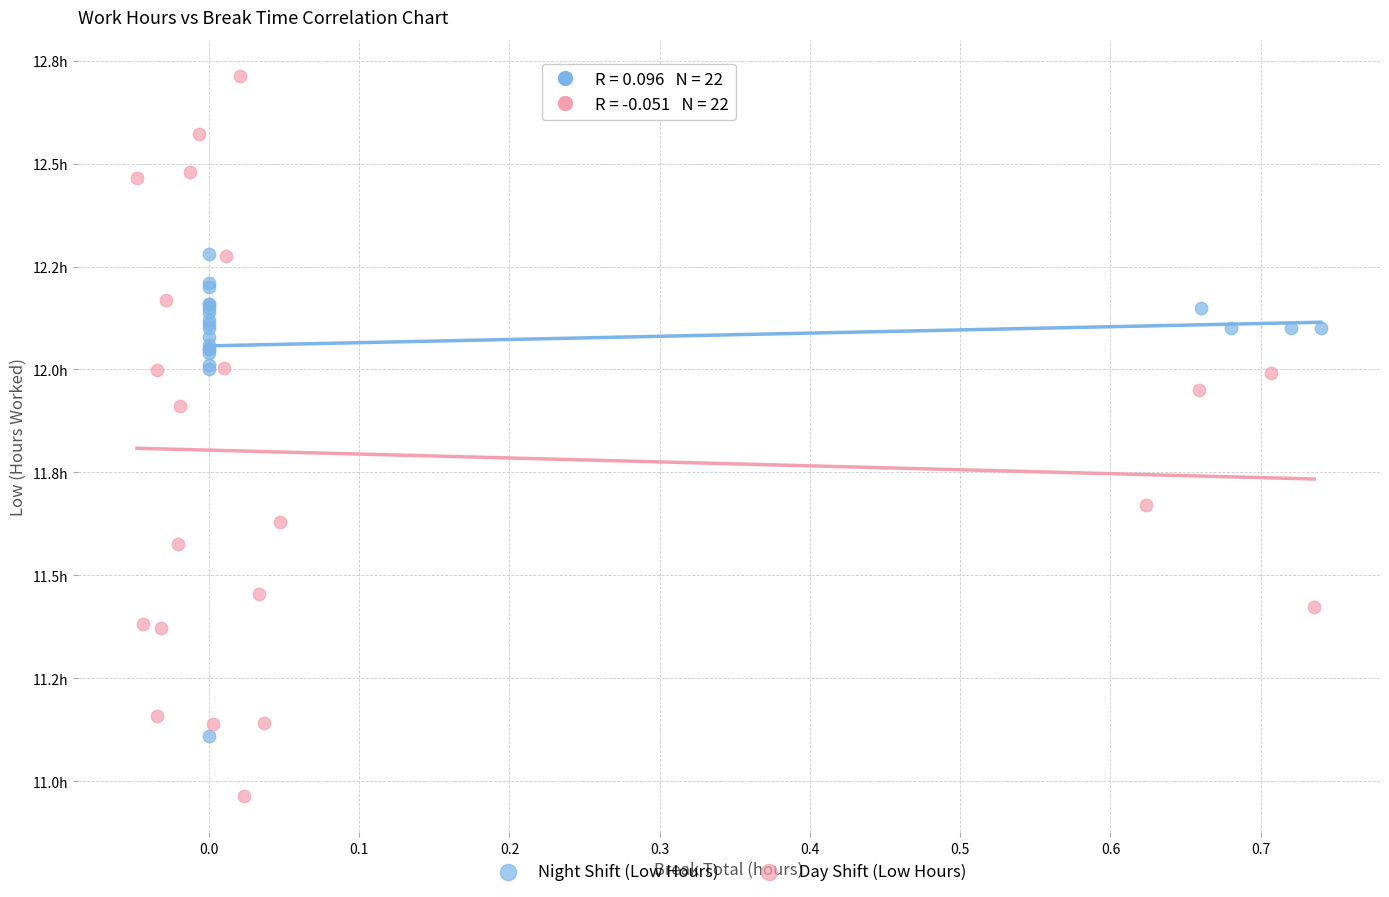

Which series has the widest spread of Y values?

Day Shift (Low Hours)